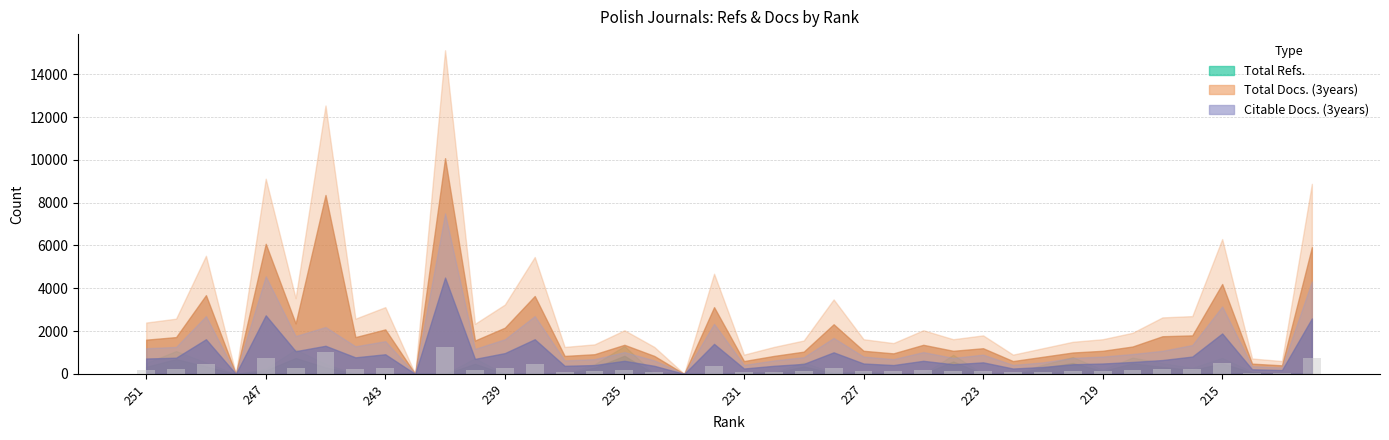

What is the greatest value displayed?

1260